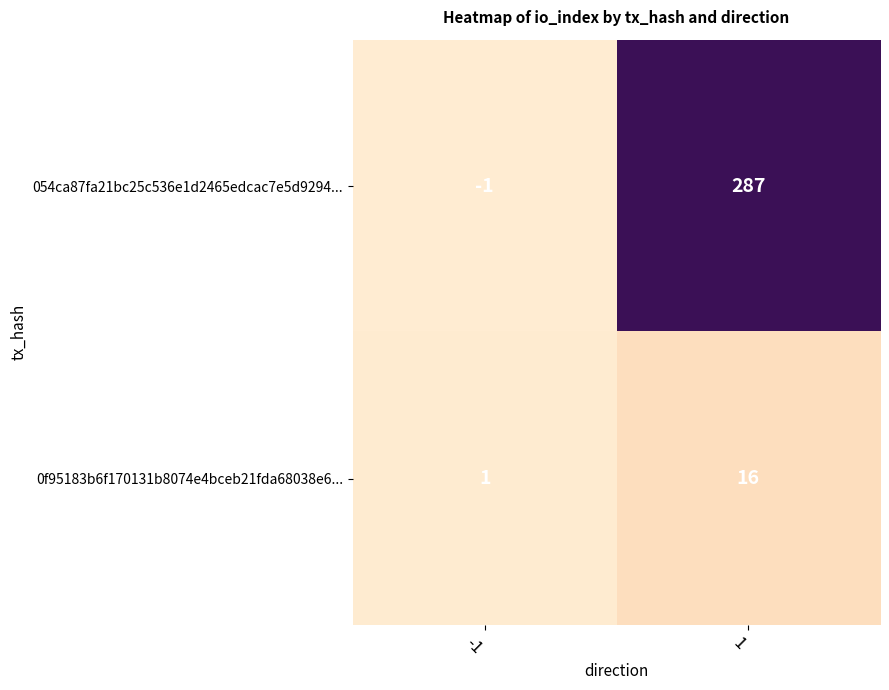

Which series changed the most between -1 and 1?

054ca87fa21bc25c536e1d2465edcac7e5d9294...